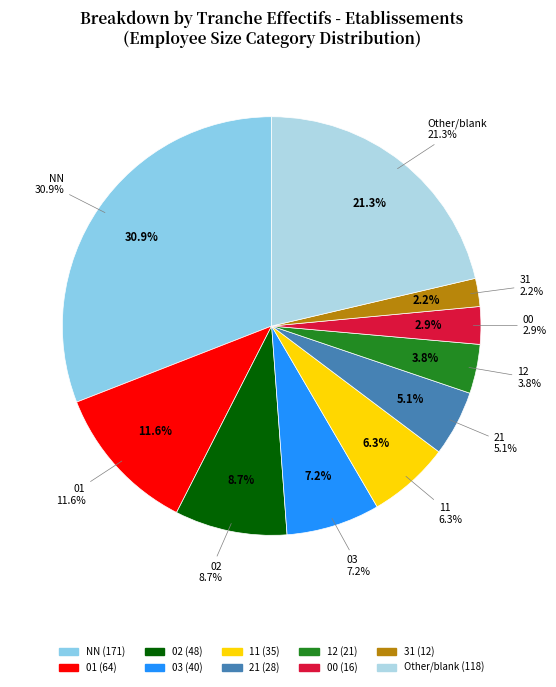

How many slices are in this pie chart?

10